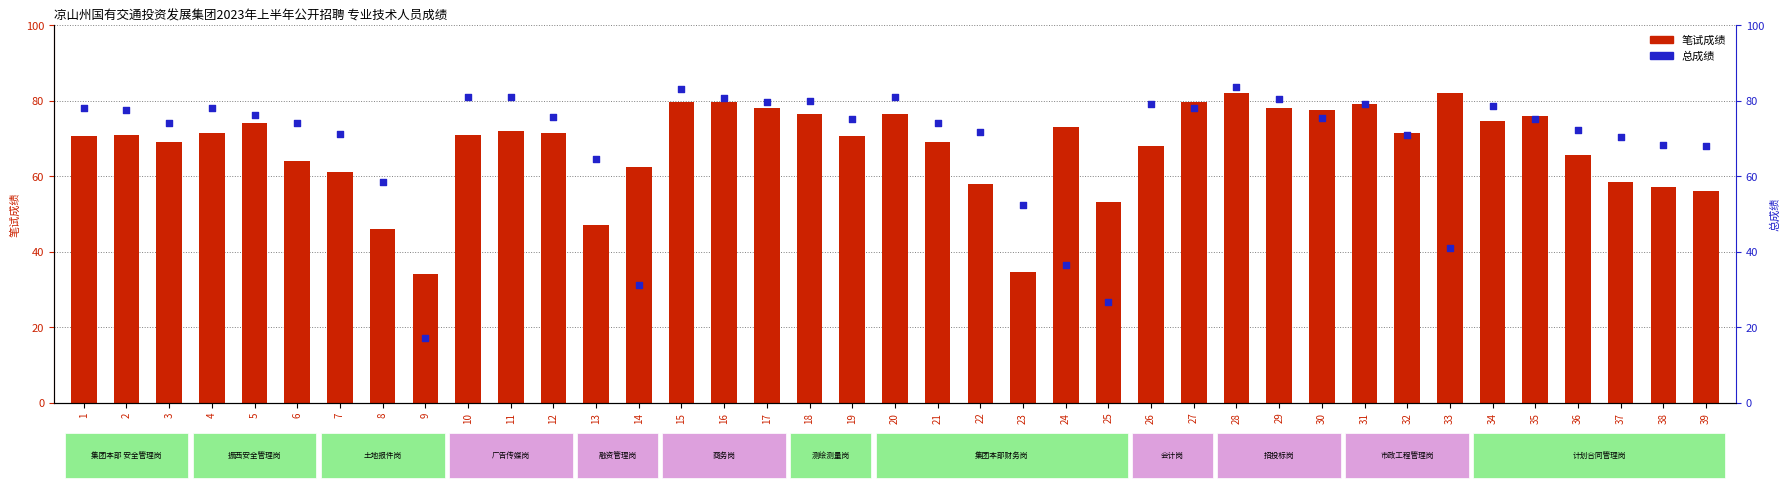

Which series has the largest total across all categories?

总成绩